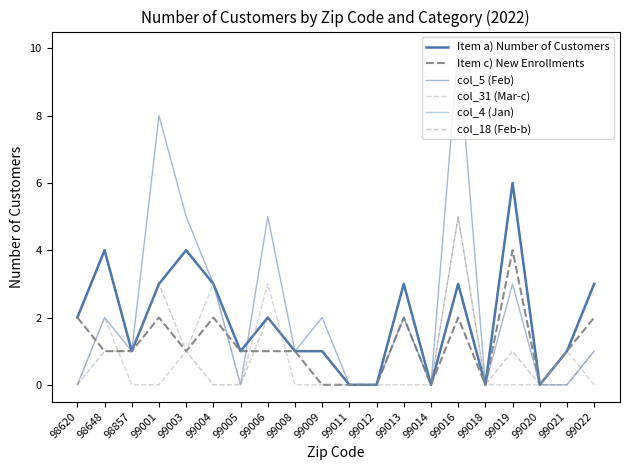

Is it true that col_18 (Feb-b) equals 1 at 99003?

True